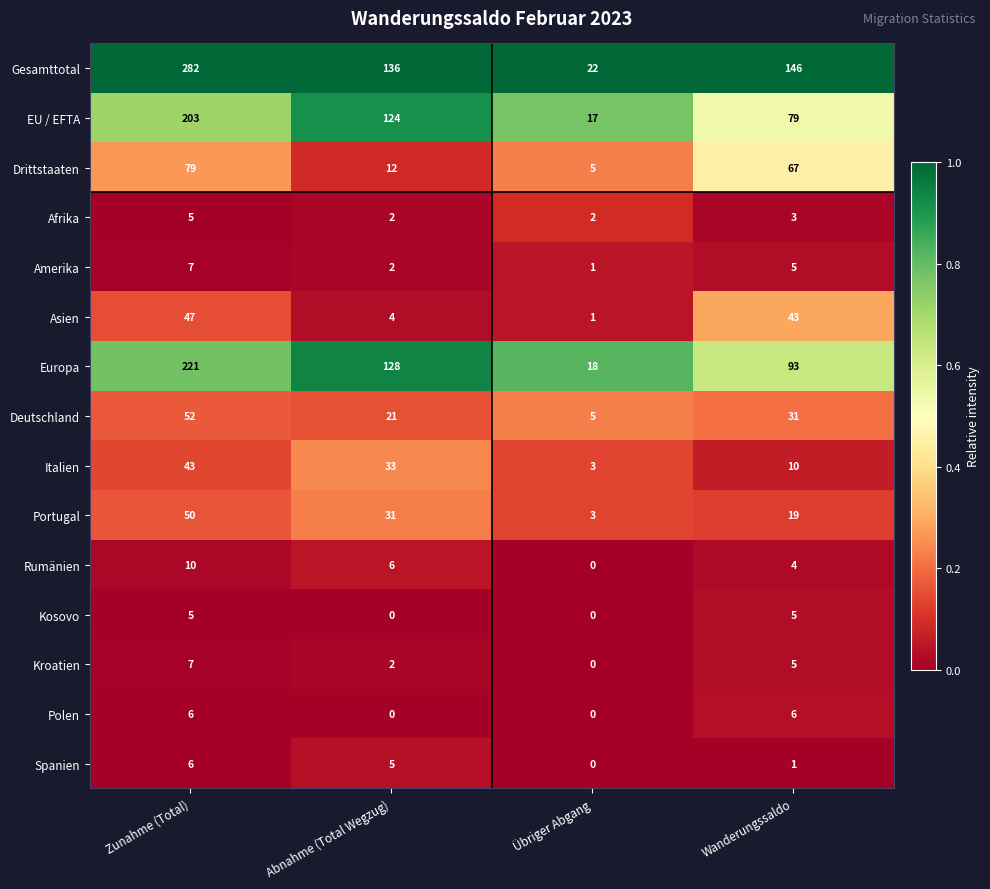

The Polen series shows 9 at Wanderungssaldo. True or false?

False